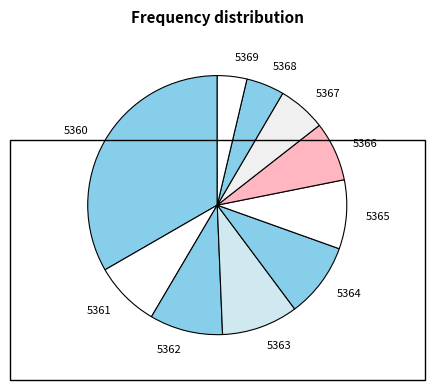

Is the sum of 5364 and 5369 greater than half?

No